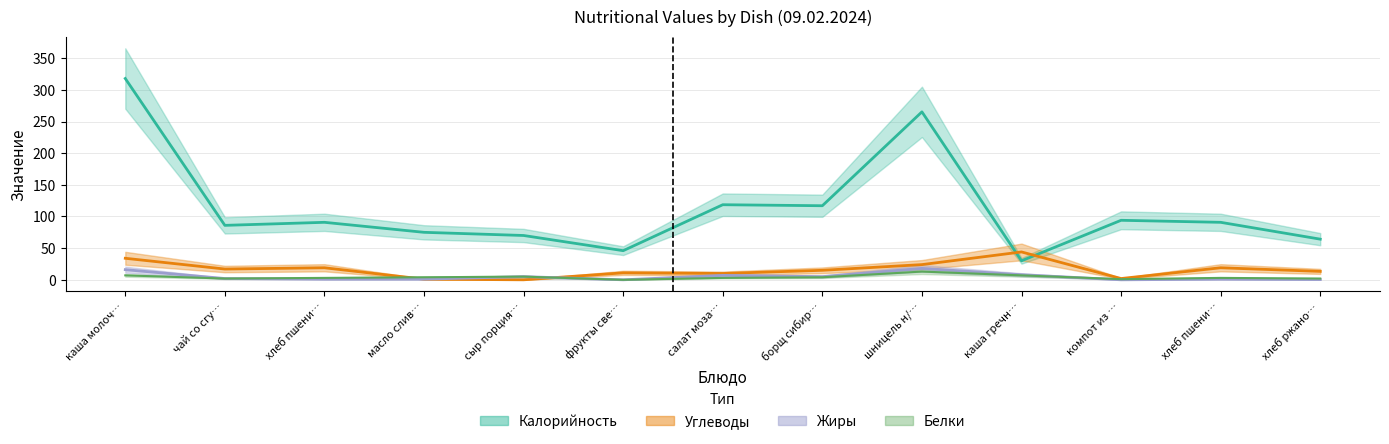

Does the chart have visible grid lines?

Yes